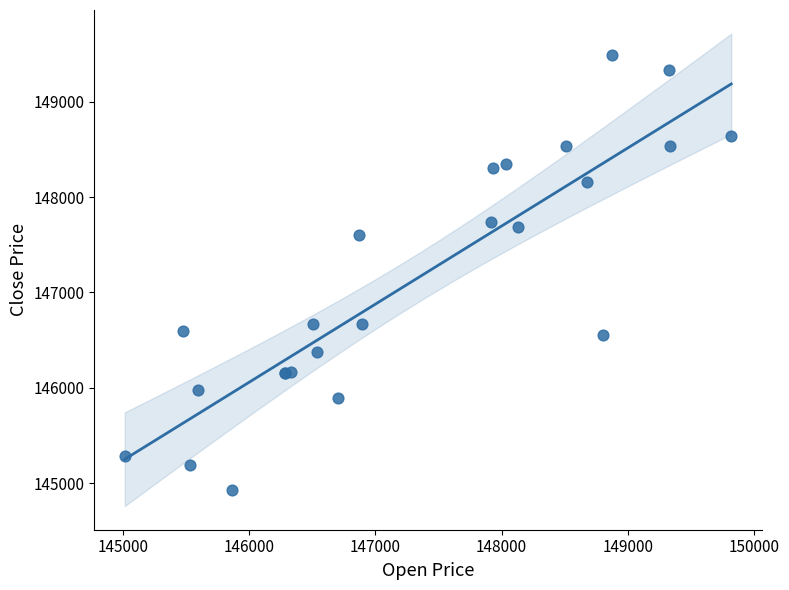

What Y value in the scatter plot is closest to 147206?

147607